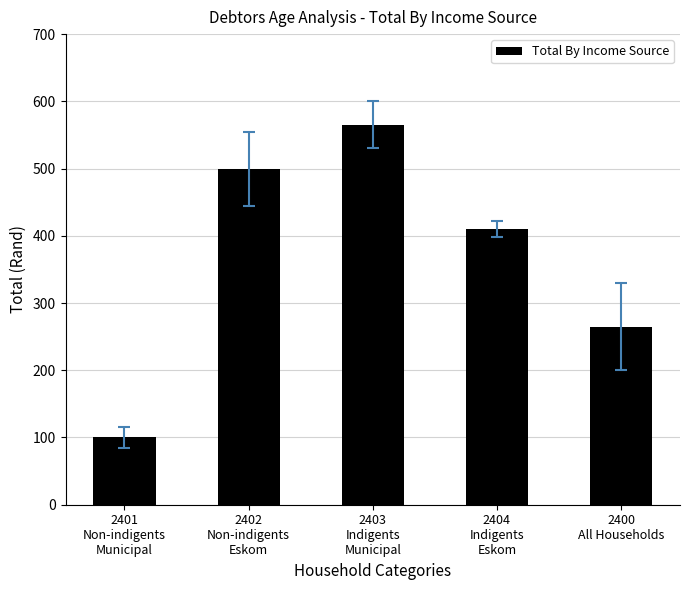

Count the number of data series in this chart.

1